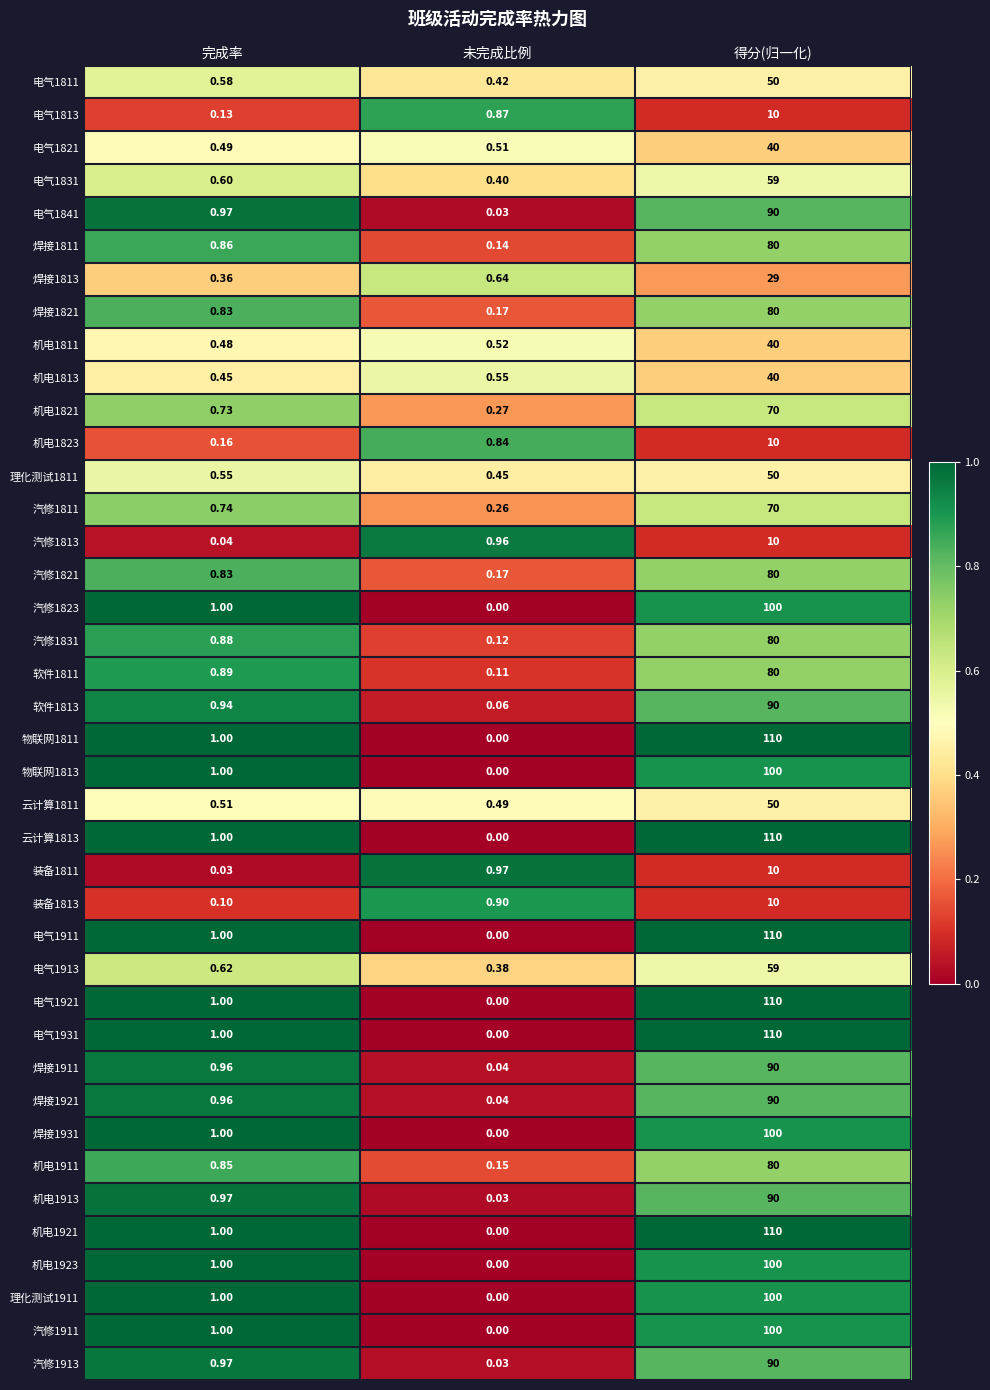

List the labels in order of 电气1921 value, smallest first.

未完成比例, 完成率, 得分(归一化)